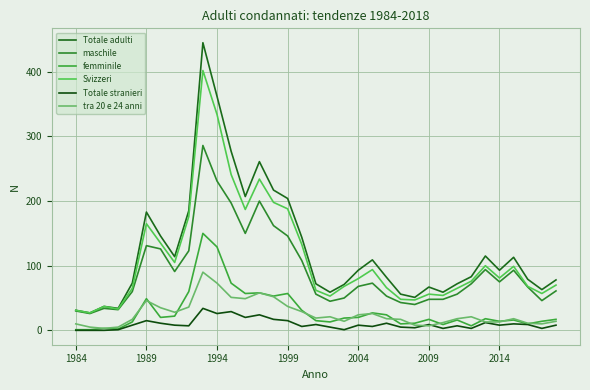

How many lines are shown in the chart?

6